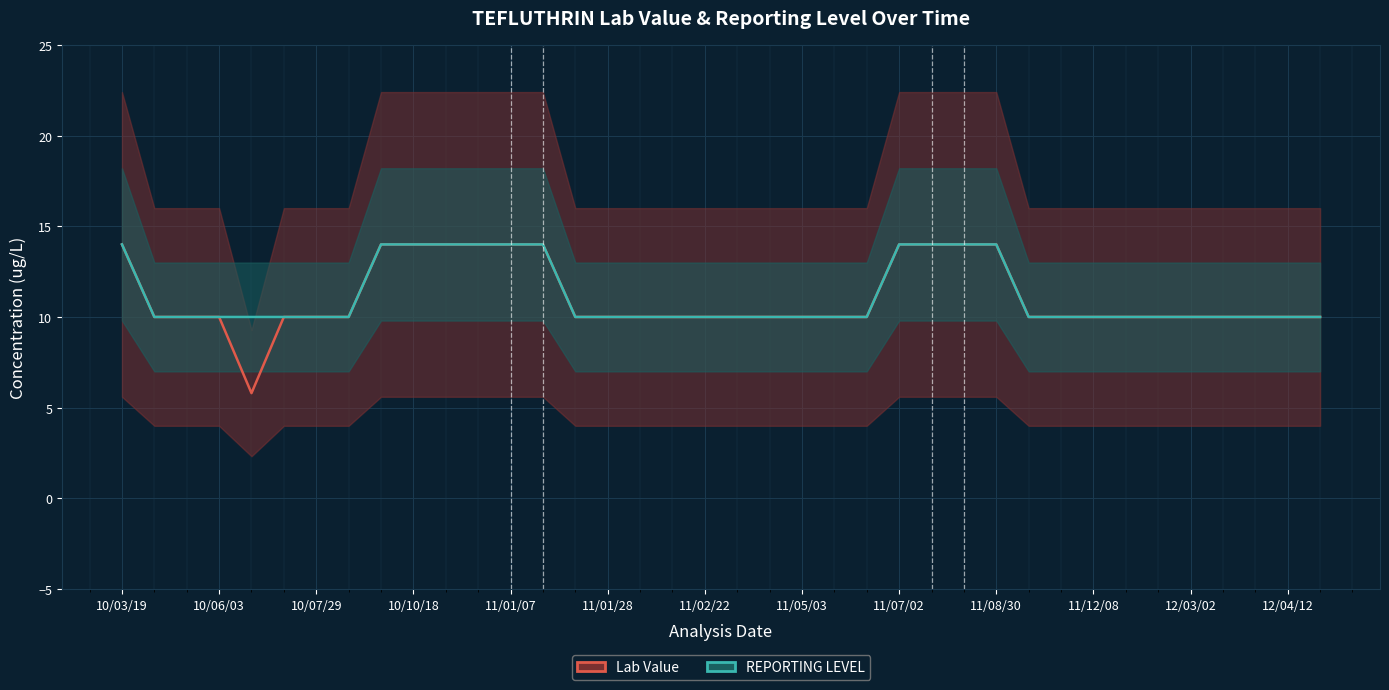

Which series changed the most between 11/01/28 and 12/03/02?

Lab Value